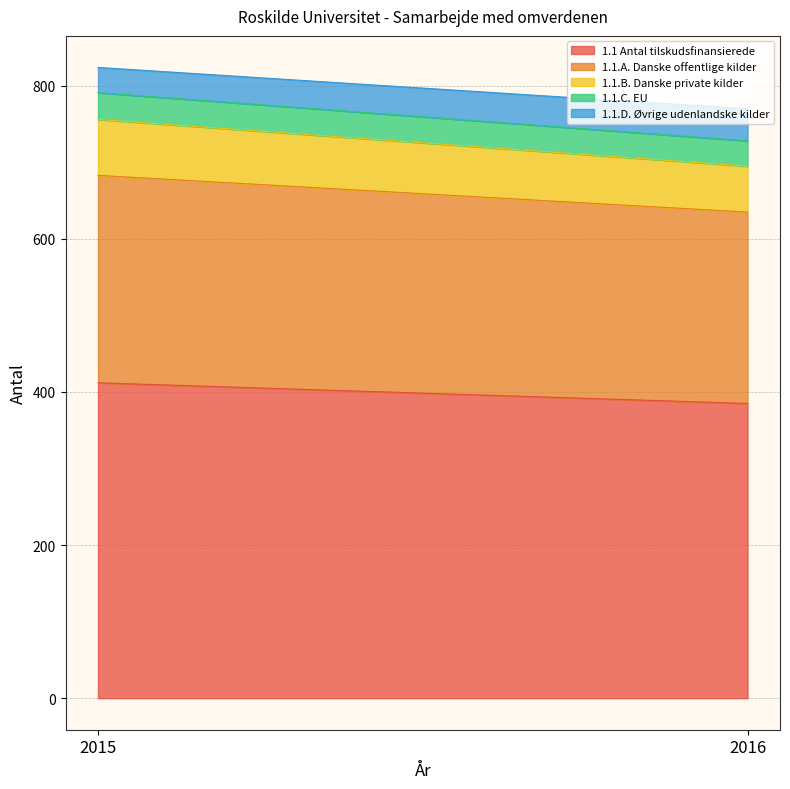

What is the maximum value shown in the chart?

412